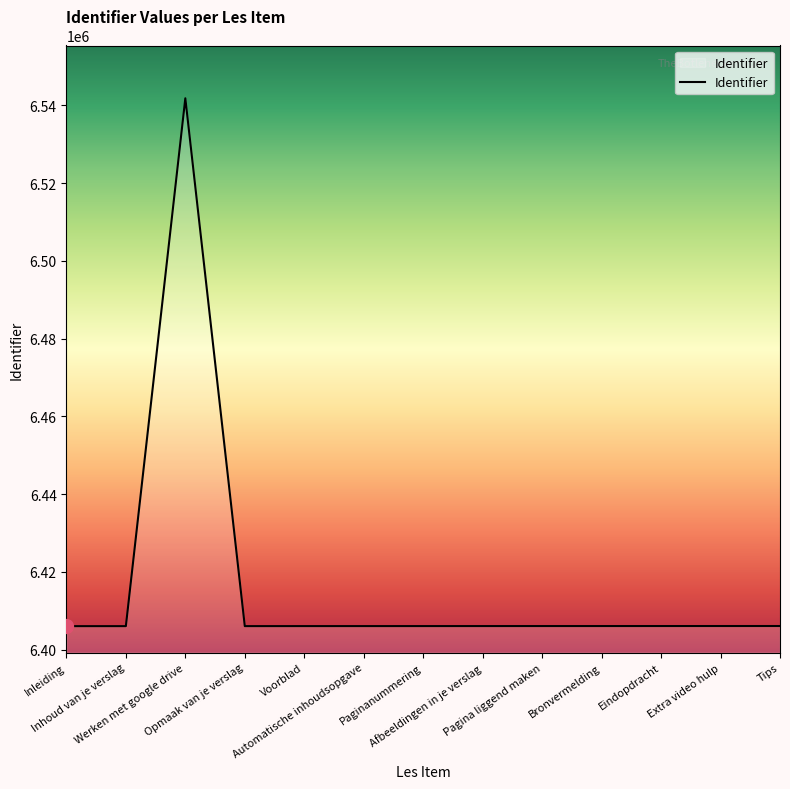

What is the maximum value shown in the chart?

6541825